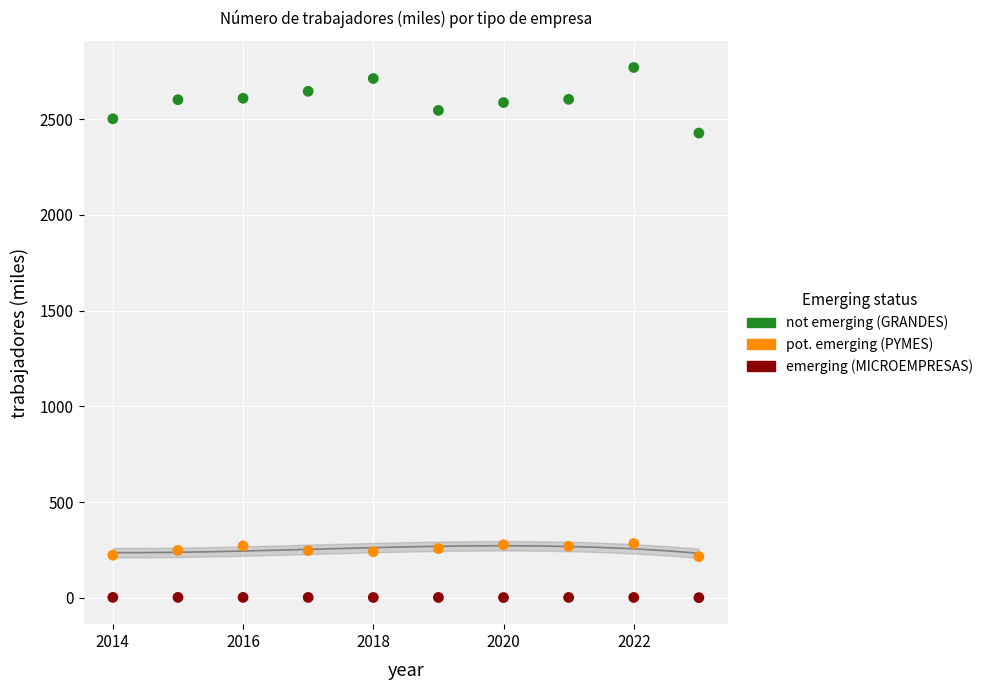

Across all data points, what is the range of Y values (max minus min)?

2767.6